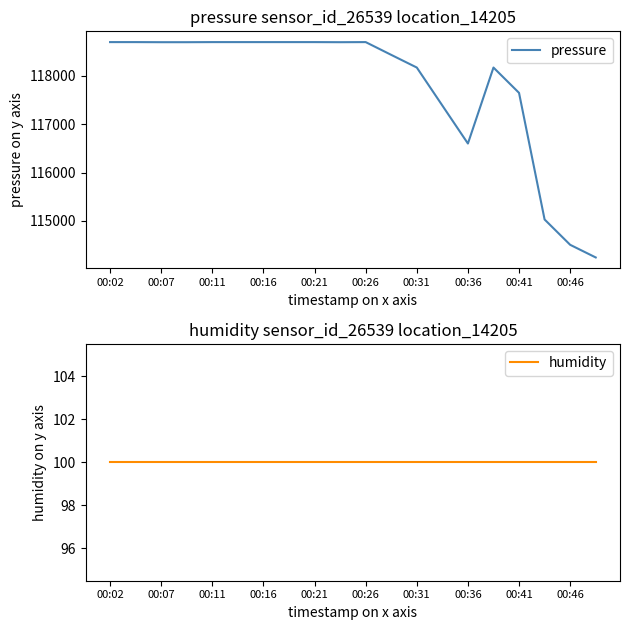

True or false: humidity and pressure intersect in this chart.

False